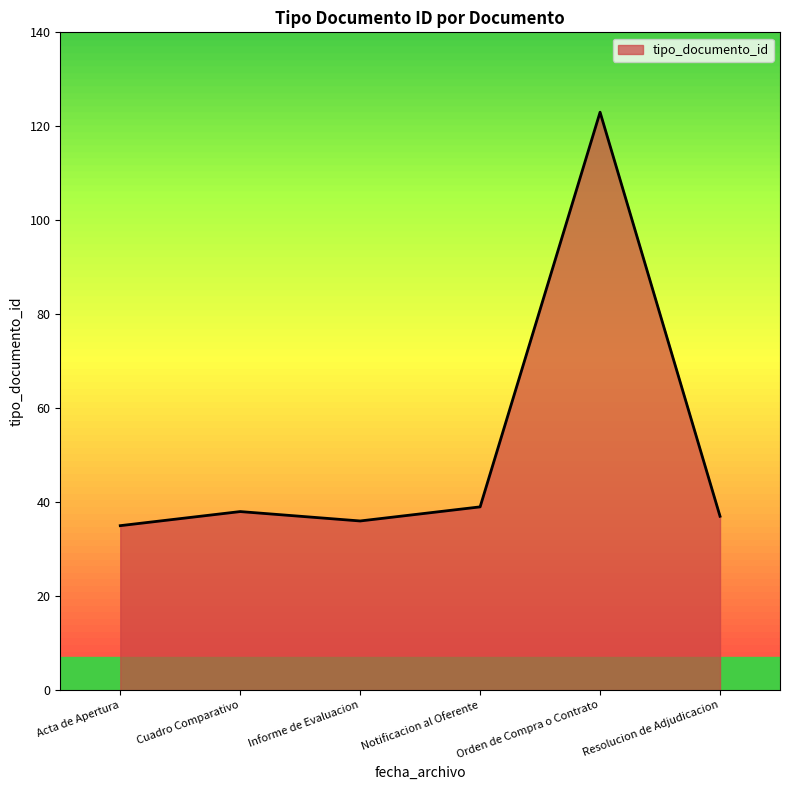

True or false: there are more than 2 points higher than both neighbors.

False